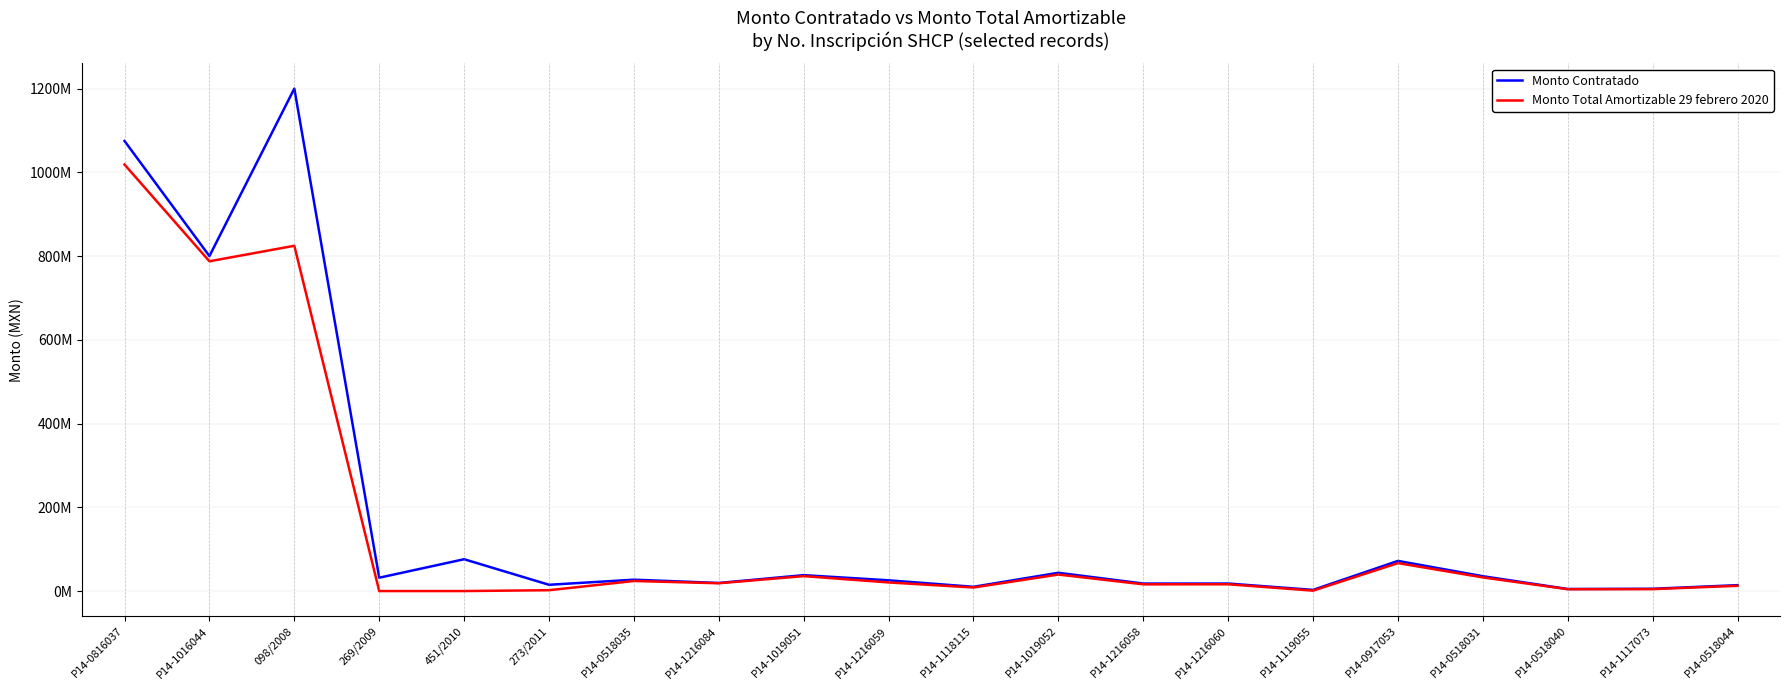

At which category does the chart reach its minimum across all series?

269/2009